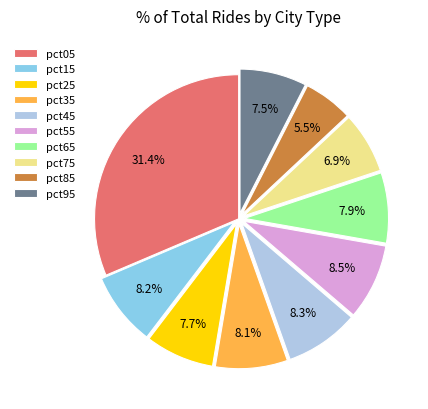

Which has a higher value, pct45 or pct95?

pct45